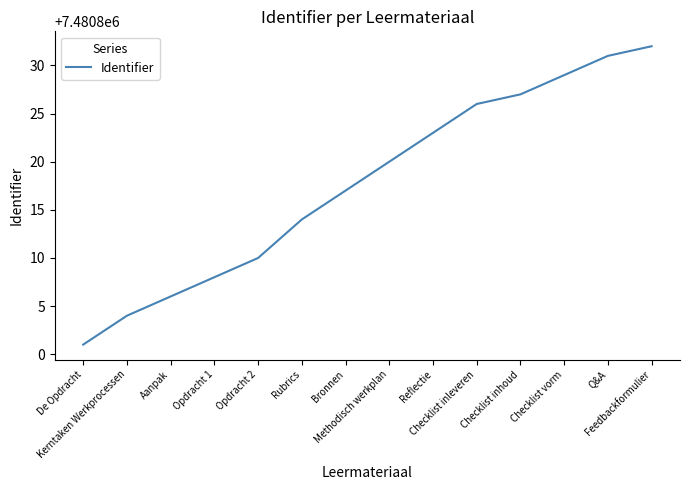

Which has a higher value, Checklist inleveren or Q&A?

Q&A